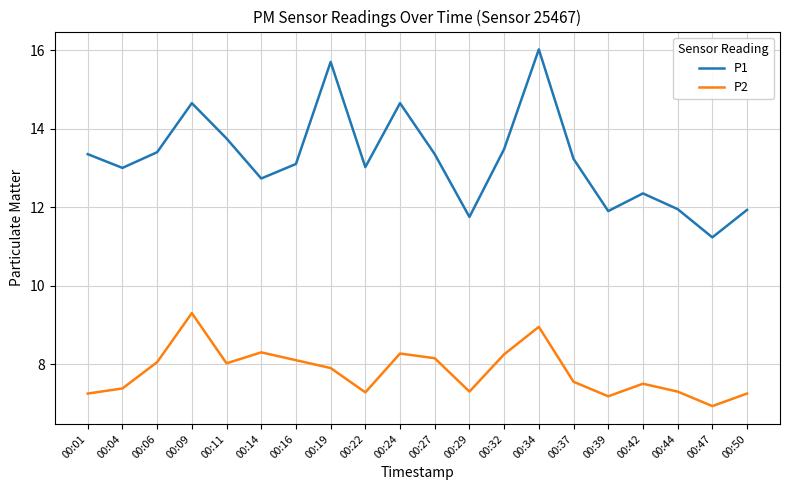

What are all the series names shown in the legend?

P1, P2